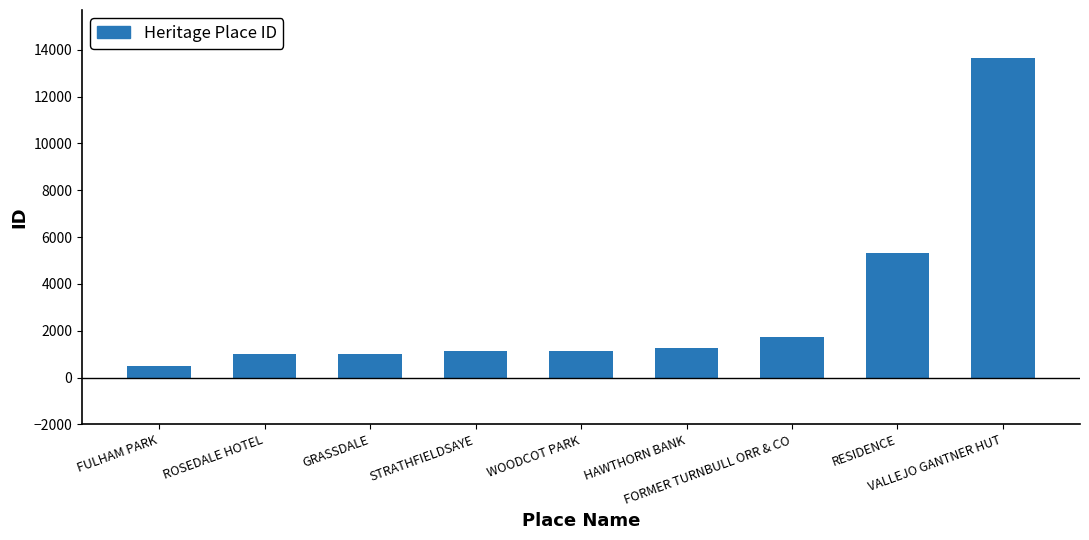

What is the greatest value displayed?

13654